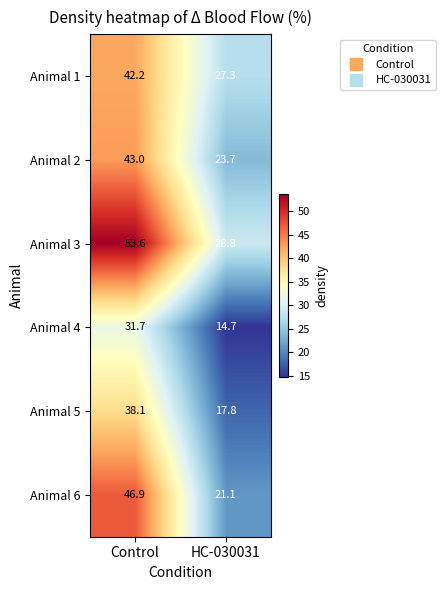

List the series in order of their peak value, highest first.

Animal 3, Animal 6, Animal 2, Animal 1, Animal 5, Animal 4